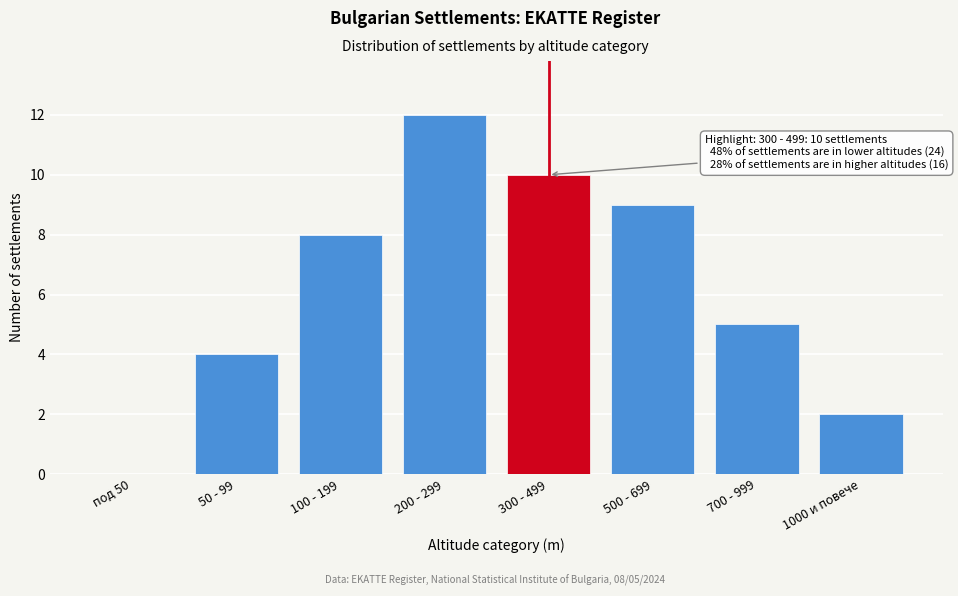

Reading right to left, extract all data points from this chart.

1000 и повече=2	700 - 999=5	500 - 699=9	300 - 499=10	200 - 299=12	100 - 199=8	50 - 99=4	под 50=0